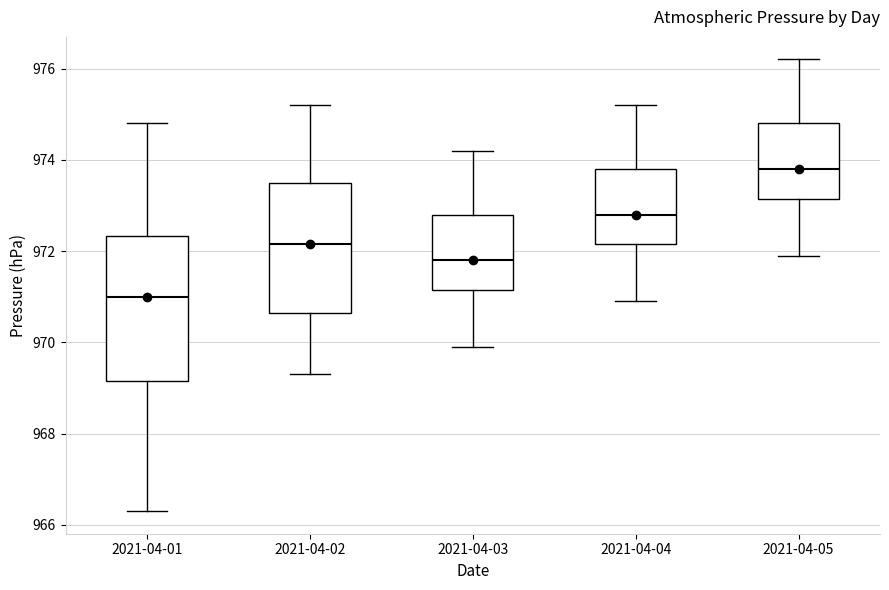

Reading left to right, read every box against the y-axis: the position of its median line, the range the box covers, and the ends of its whiskers. The values are not printed on the chart, so give them approximately, as read against the axis.

2021-04-01: median 971.0, box 969.2 to 972.4, whiskers 966.4 to 974.8
2021-04-02: median 972.2, box 970.6 to 973.6, whiskers 969.4 to 975.2
2021-04-03: median 971.8, box 971.2 to 972.8, whiskers 970.0 to 974.2
2021-04-04: median 972.8, box 972.2 to 973.8, whiskers 971.0 to 975.2
2021-04-05: median 973.8, box 973.2 to 974.8, whiskers 972.0 to 976.2